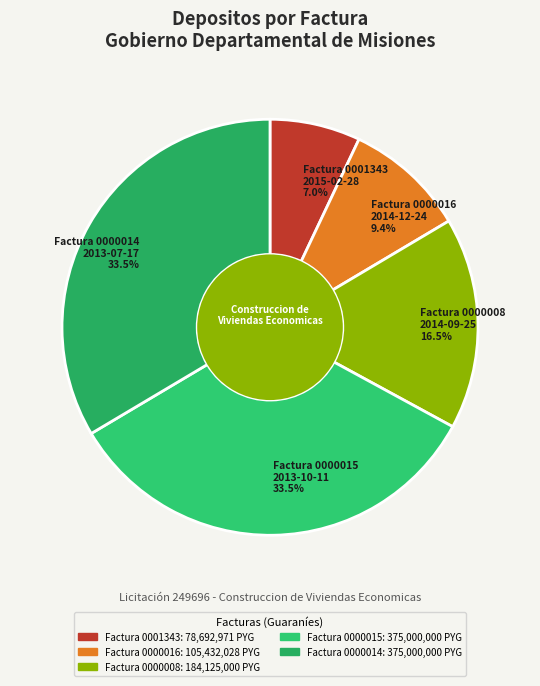

Is the sum of Factura 0000016 2014-12-24 9.4% and Factura 0001343 2015-02-28 7.0% greater than half?

No